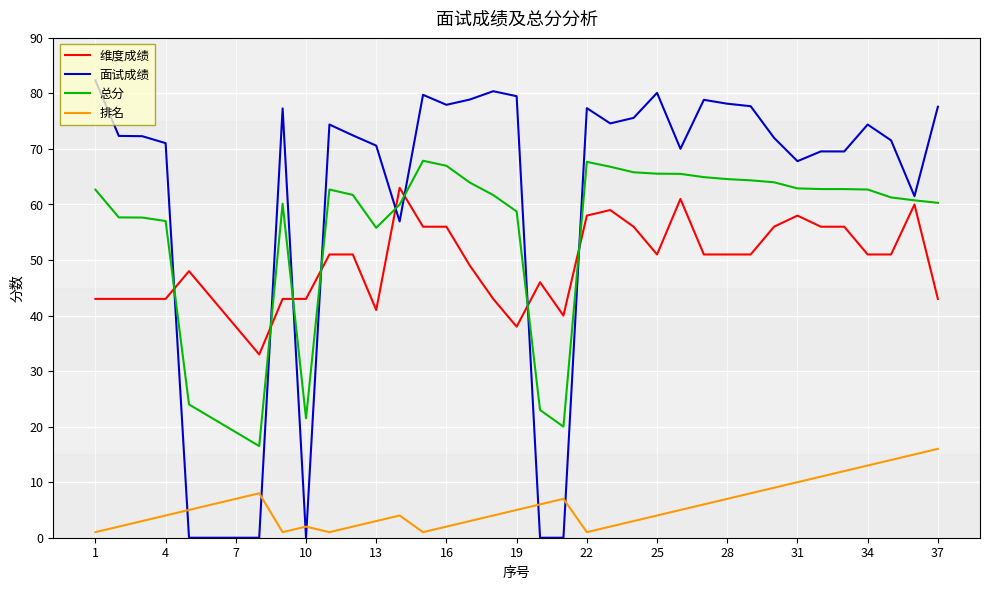

Which series has the largest range (max minus min)?

面试成绩